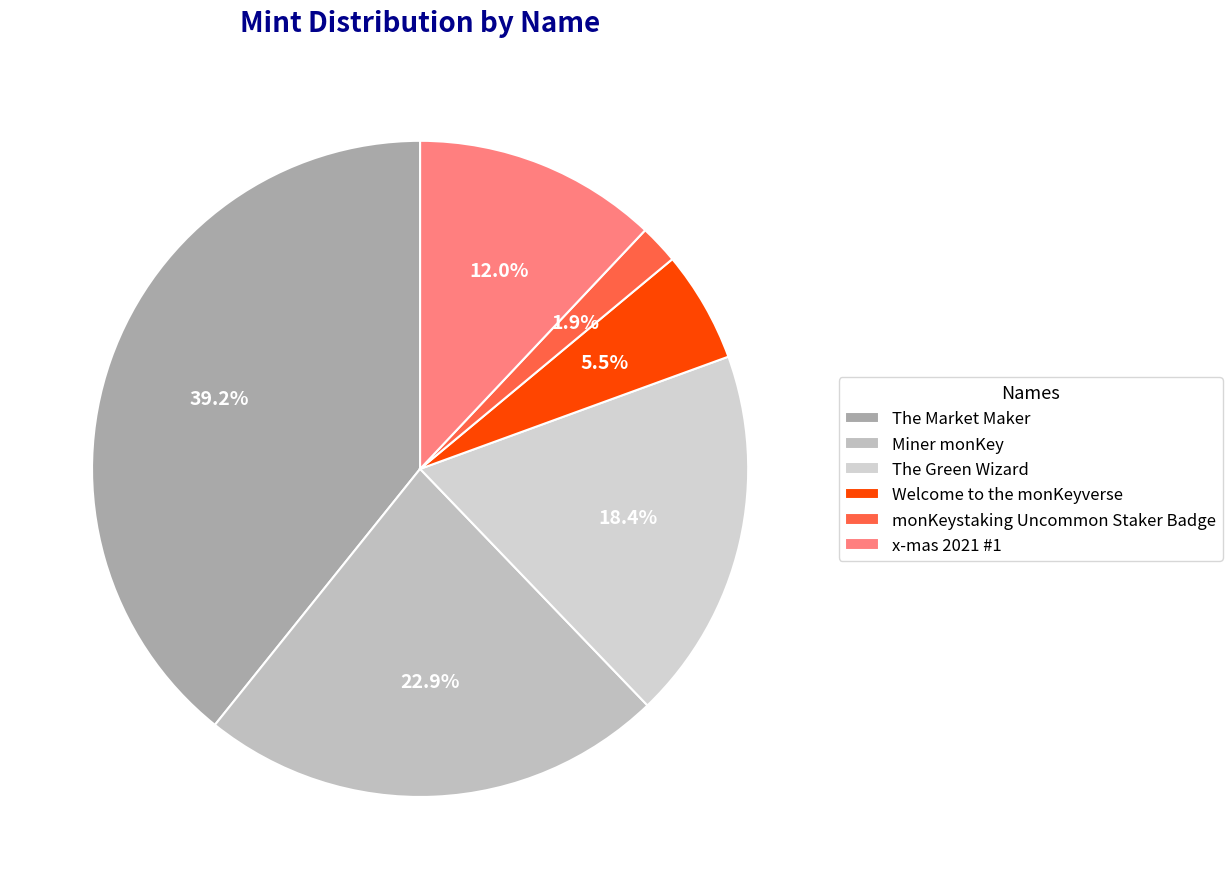

What is the change in value from The Green Wizard to Welcome to the monKeyverse?

-4380